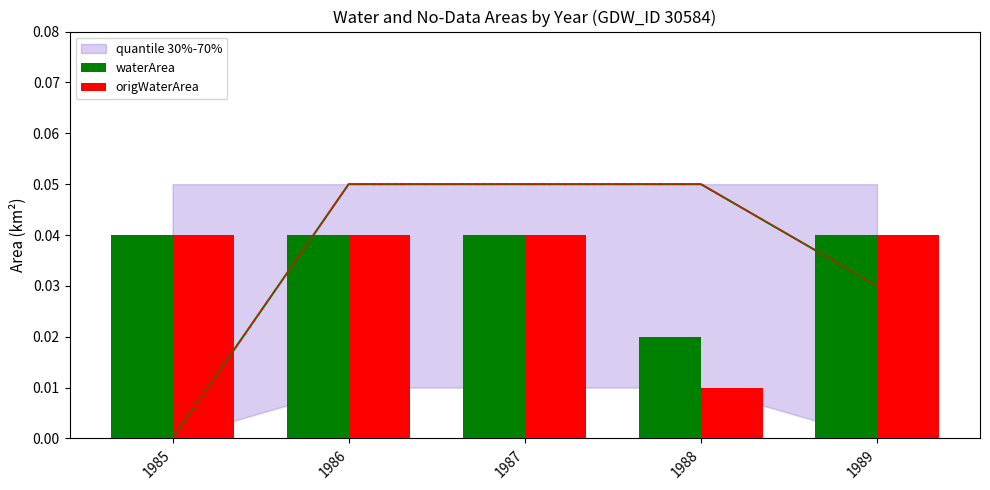

Rank the categories by waterArea value from highest to lowest.

1985, 1986, 1987, 1989, 1988